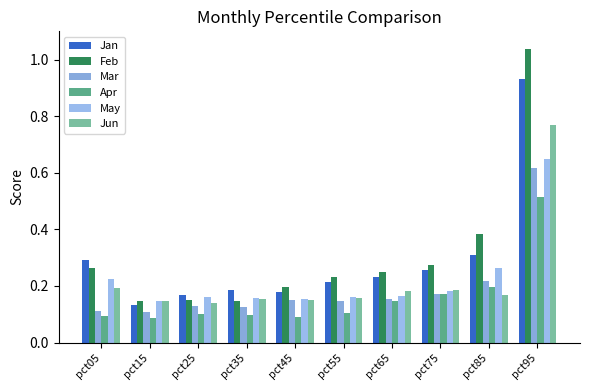

How many series are shown in this chart?

6